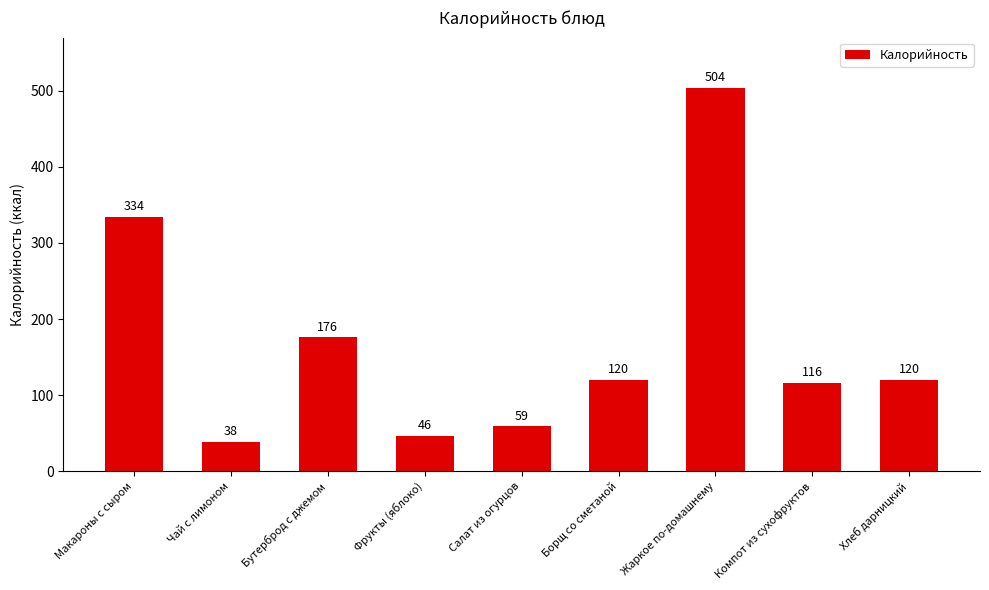

What is the approximate value at Бутерброд с джемом, to the nearest 10?

180